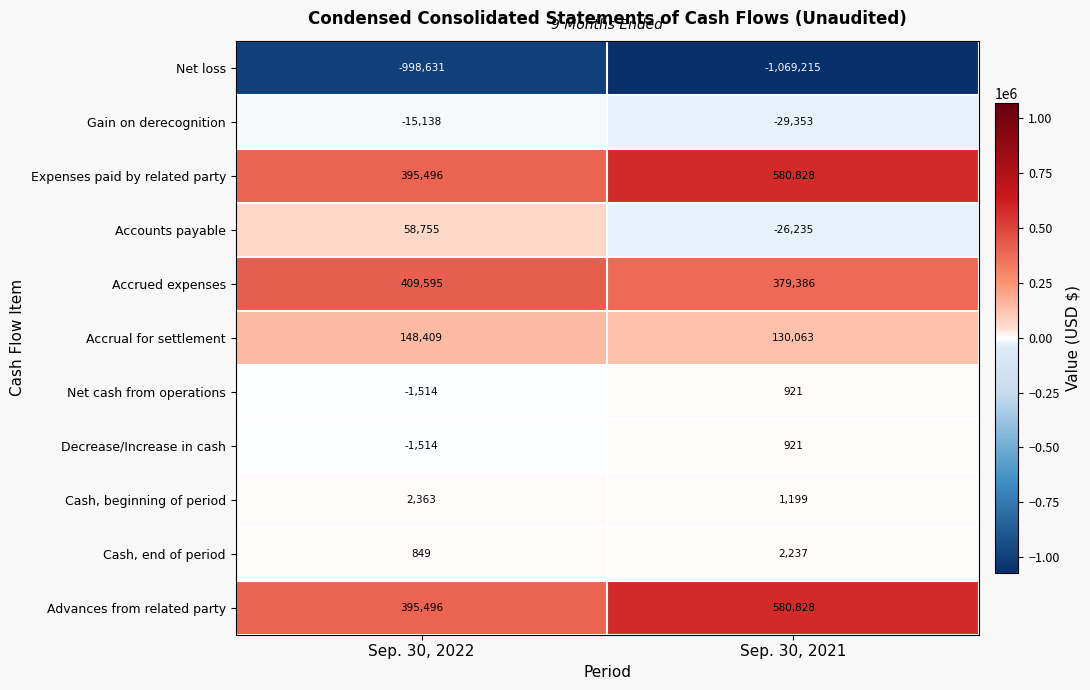

What is the approximate value of Accrual for settlement at Sep. 30, 2021, to the nearest 50?

130050